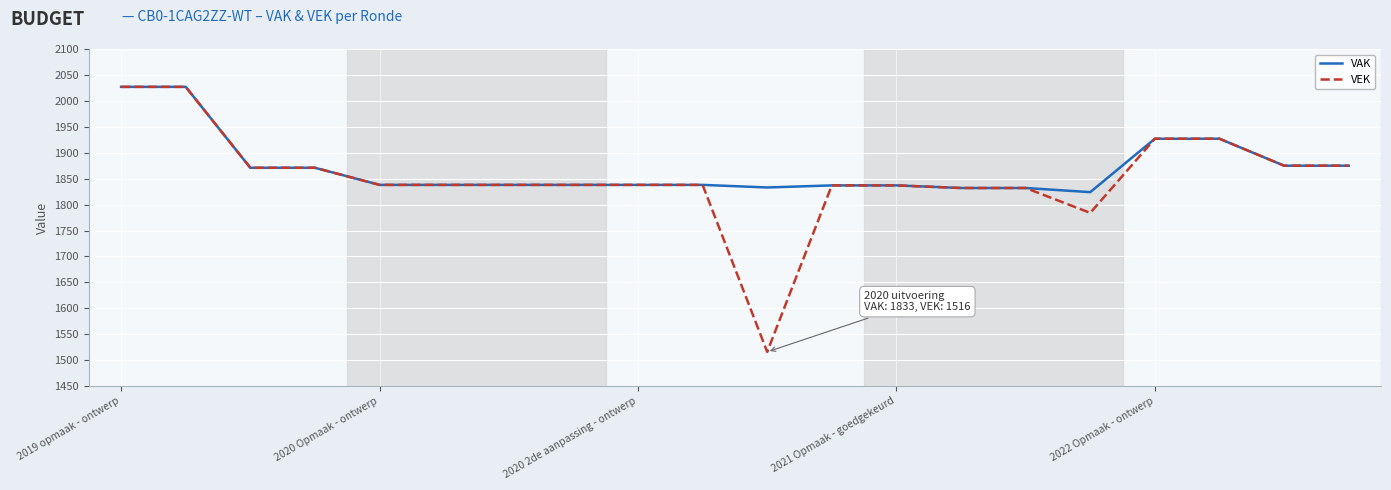

What is the lowest value of the VAK series?

1824